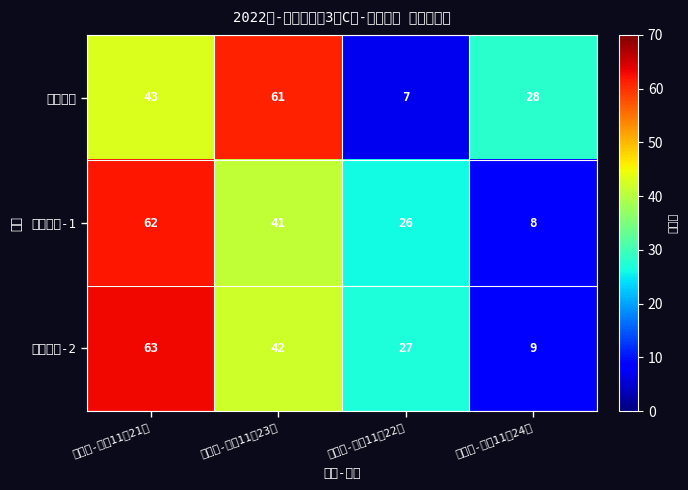

What is the spread (max minus min) of values at 金石滩-周一11月21日?

20